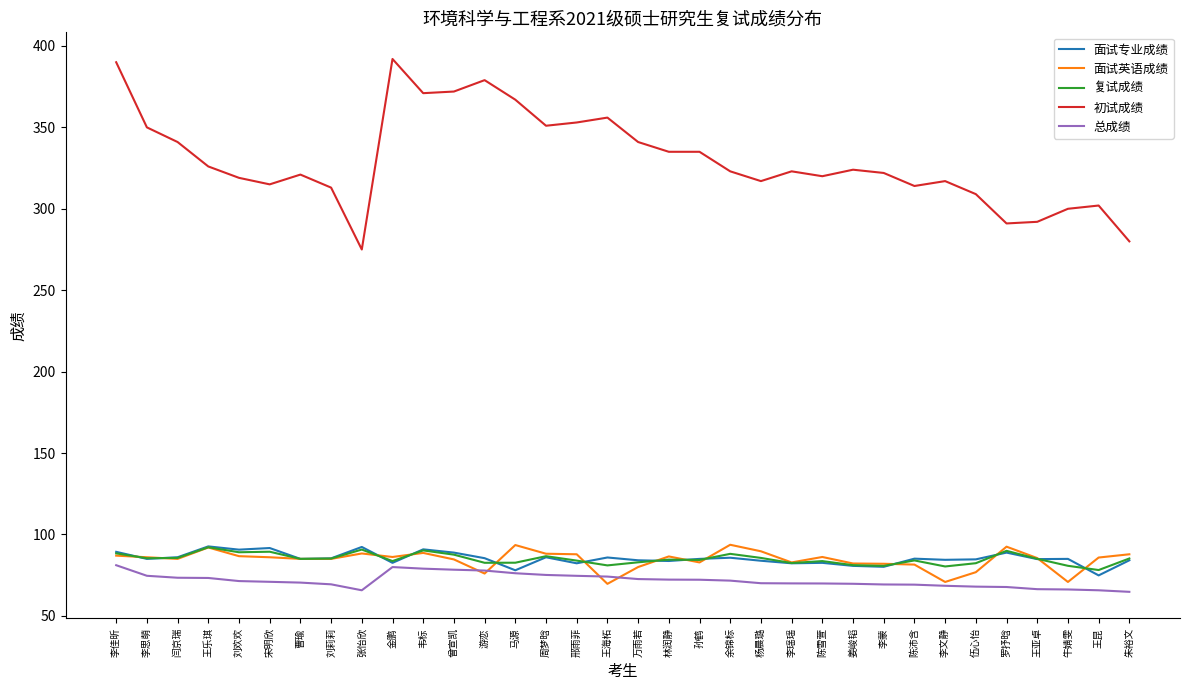

What is the difference between the highest and lowest values at 韦标?

292.0